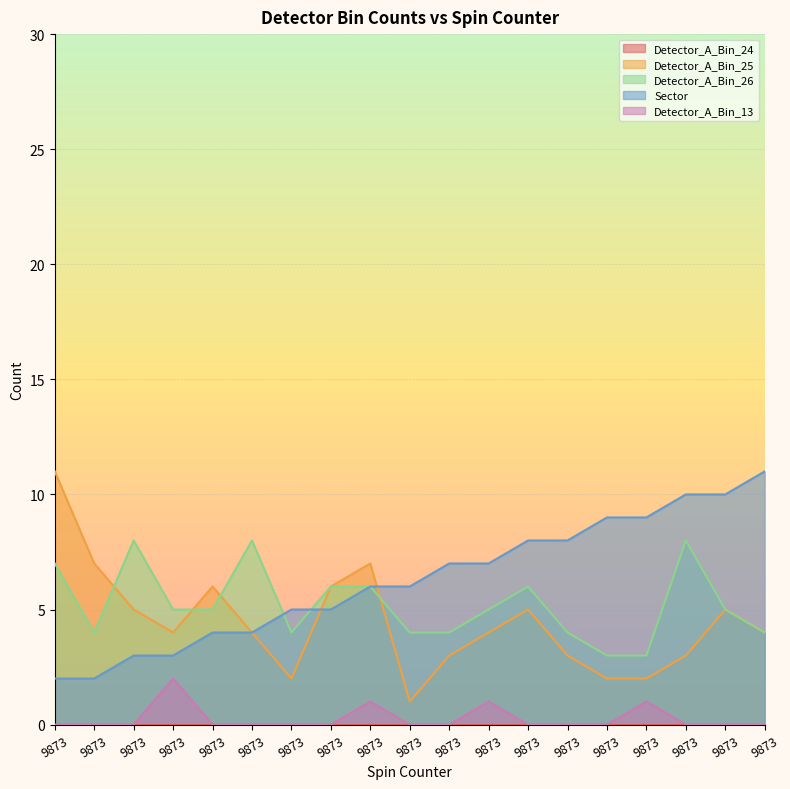

How many data points in Detector_A_Bin_13 are above 0?

4